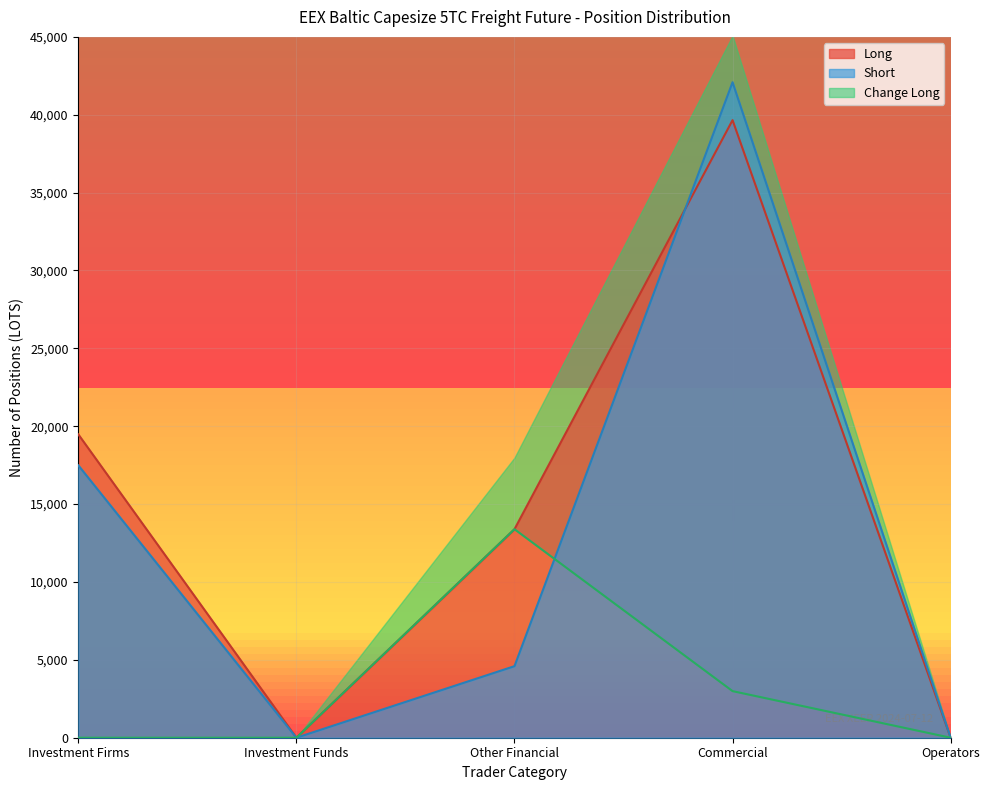

Reading left to right, extract all data points from this chart.

Long: 19475.7	0.0	13389.1	39653.9	0.0
Short: 17488.7	0.0	4595.0	42089.0	0.0
Change Long: 0.0	0.0	13389.1	2992.3	0.0